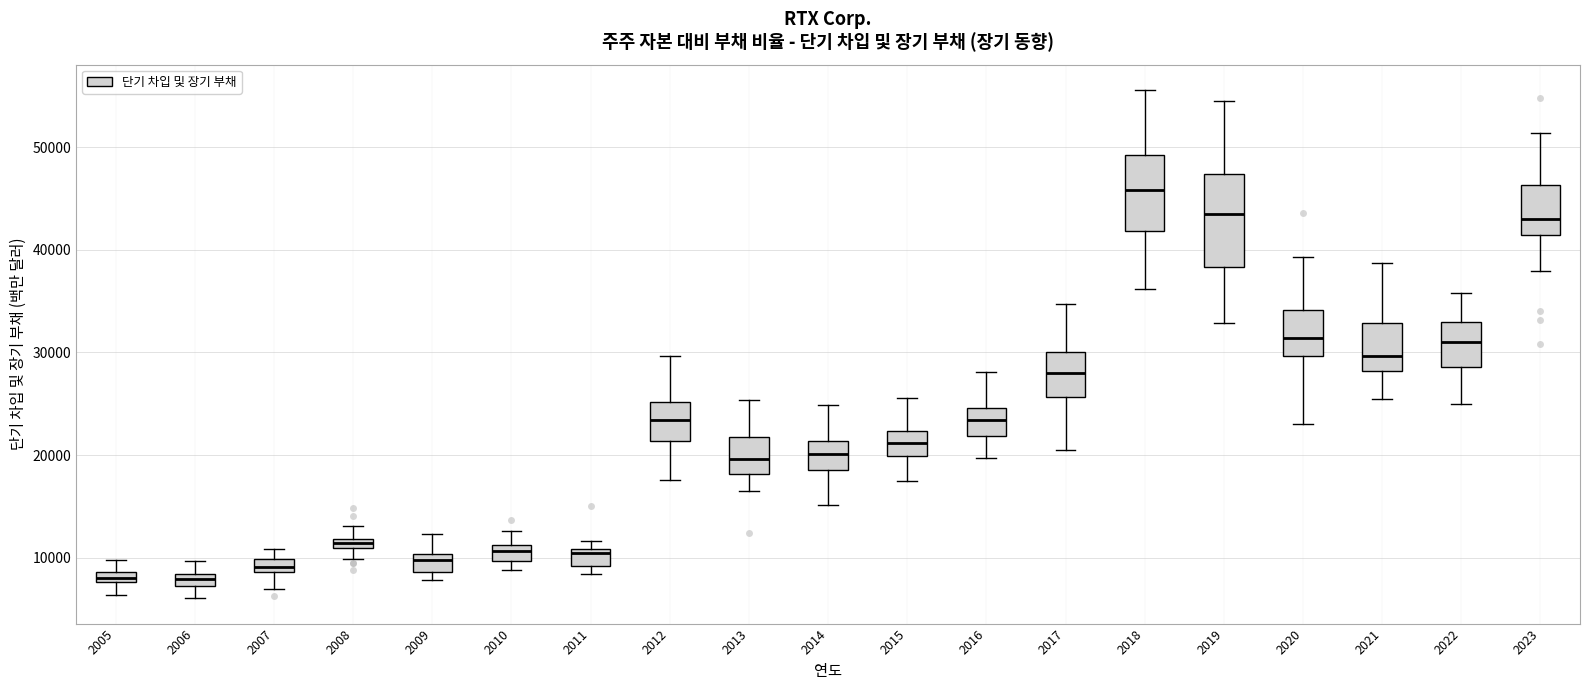

Comparing the boxes themselves (not the whiskers), which one is the tallest?

2019